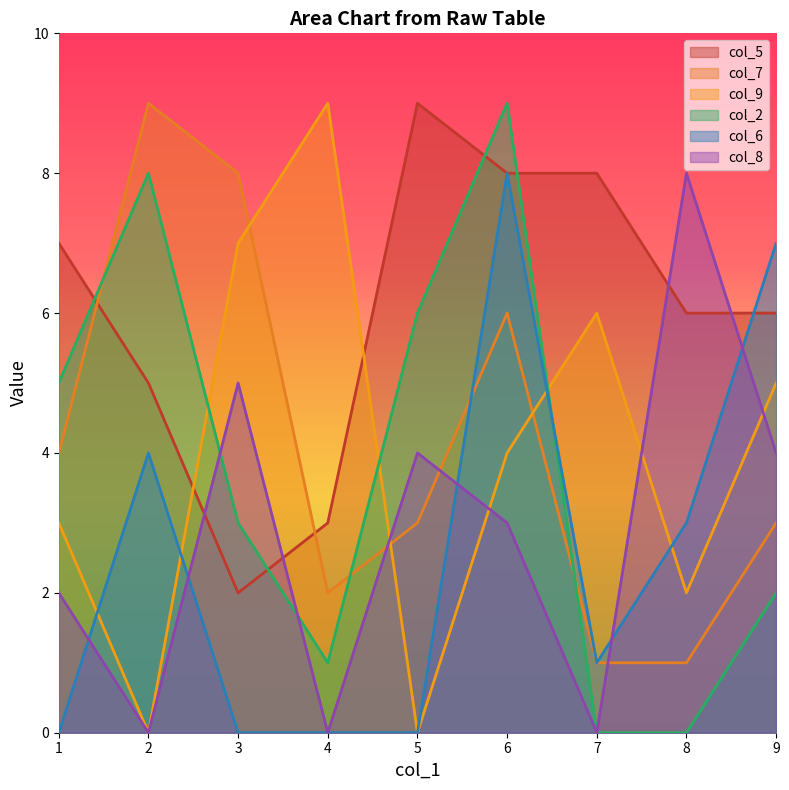

Reading left to right, what are all the values shown in this chart?

col_5: 7	5	2	3	9	8	8	6	6
col_7: 4	9	8	2	3	6	1	1	3
col_9: 3	0	7	9	0	4	6	2	5
col_2: 5	8	3	1	6	9	0	0	2
col_6: 0	4	0	0	0	8	1	3	7
col_8: 2	0	5	0	4	3	0	8	4